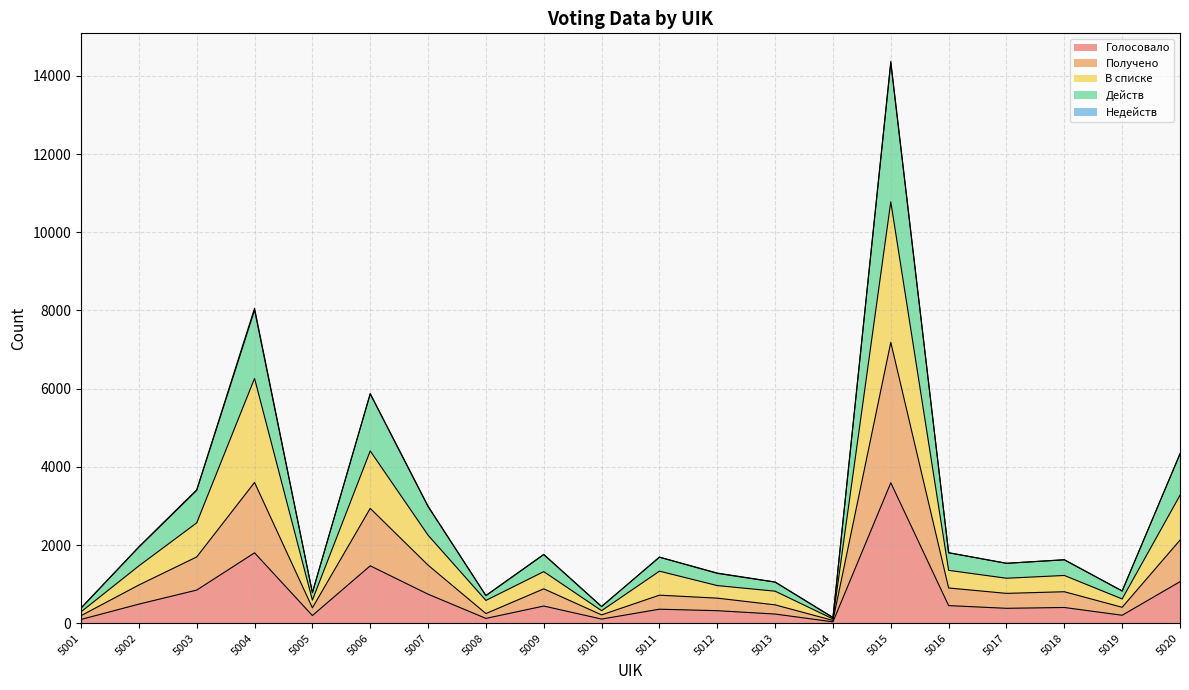

Reading left to right, transcribe all the data shown in this chart.

Голосовало: 5001=97	5002=489	5003=848	5004=1801	5005=197	5006=1469	5007=743	5008=124	5009=440	5010=107	5011=359	5012=321	5013=235	5014=36	5015=3593	5016=451	5017=382	5018=403	5019=204	5020=1063
Получено: 5001=194	5002=978	5003=1696	5004=3602	5005=394	5006=2938	5007=1486	5008=248	5009=880	5010=214	5011=718	5012=642	5013=470	5014=72	5015=7186	5016=902	5017=764	5018=806	5019=408	5020=2126
В списке: 5001=291	5002=1467	5003=2567	5004=6262	5005=591	5006=4407	5007=2252	5008=584	5009=1320	5010=321	5011=1332	5012=963	5013=820	5014=110	5015=10779	5016=1353	5017=1151	5018=1222	5019=621	5020=3273
Действ: 5001=387	5002=1946	5003=3397	5004=8009	5005=781	5006=5864	5007=2984	5008=707	5009=1757	5010=427	5011=1690	5012=1275	5013=1051	5014=146	5015=14326	5016=1803	5017=1533	5018=1622	5019=825	5020=4330